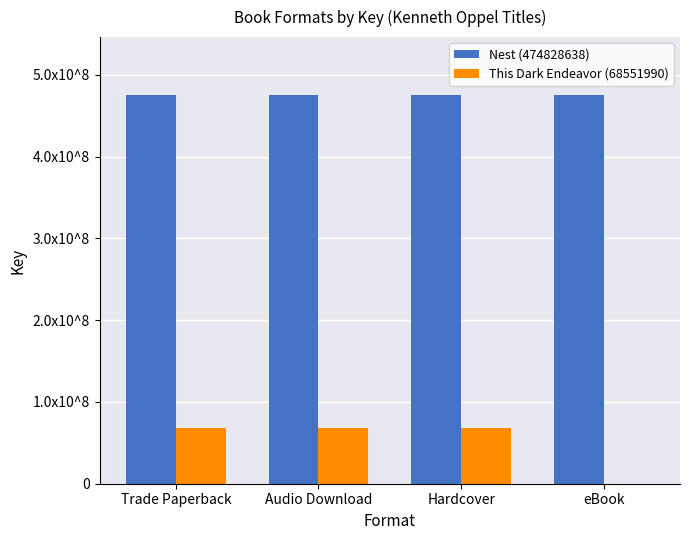

List the series in order of their peak value, highest first.

Nest (474828638), This Dark Endeavor (68551990)